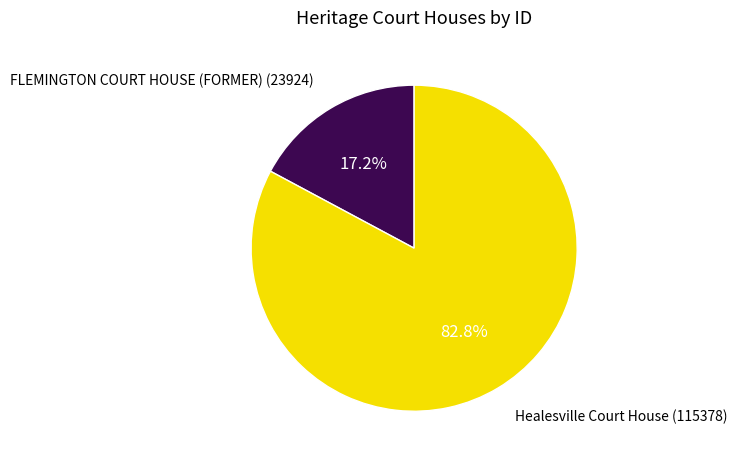

What percentage is the Healesville Court House slice, to the nearest percent?

83%